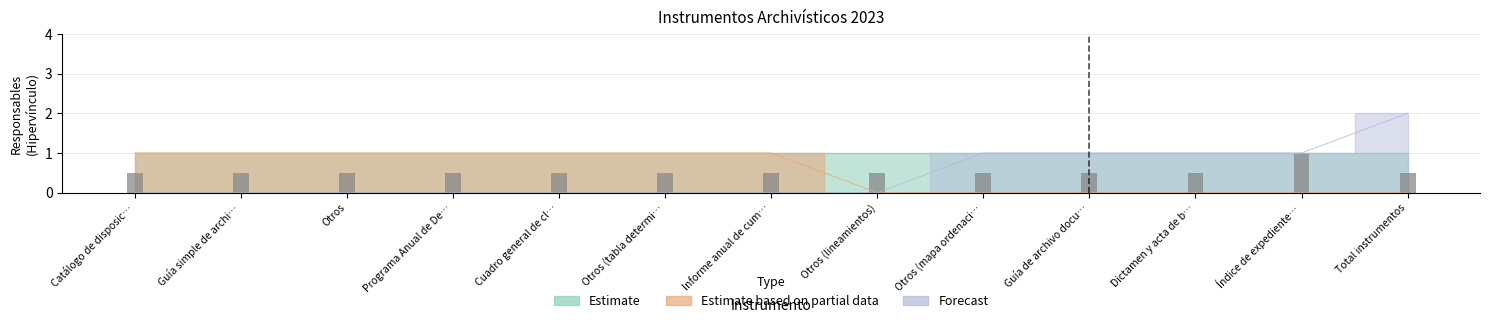

List the labels in order of Forecast value, smallest first.

Catálogo de disposic…, Guía simple de archi…, Otros, Programa Anual de De…, Cuadro general de cl…, Otros (tabla determi…, Informe anual de cum…, Otros (lineamientos), Otros (mapa ordenaci…, Guía de archivo docu…, Dictamen y acta de b…, Índice de expediente…, Total instrumentos